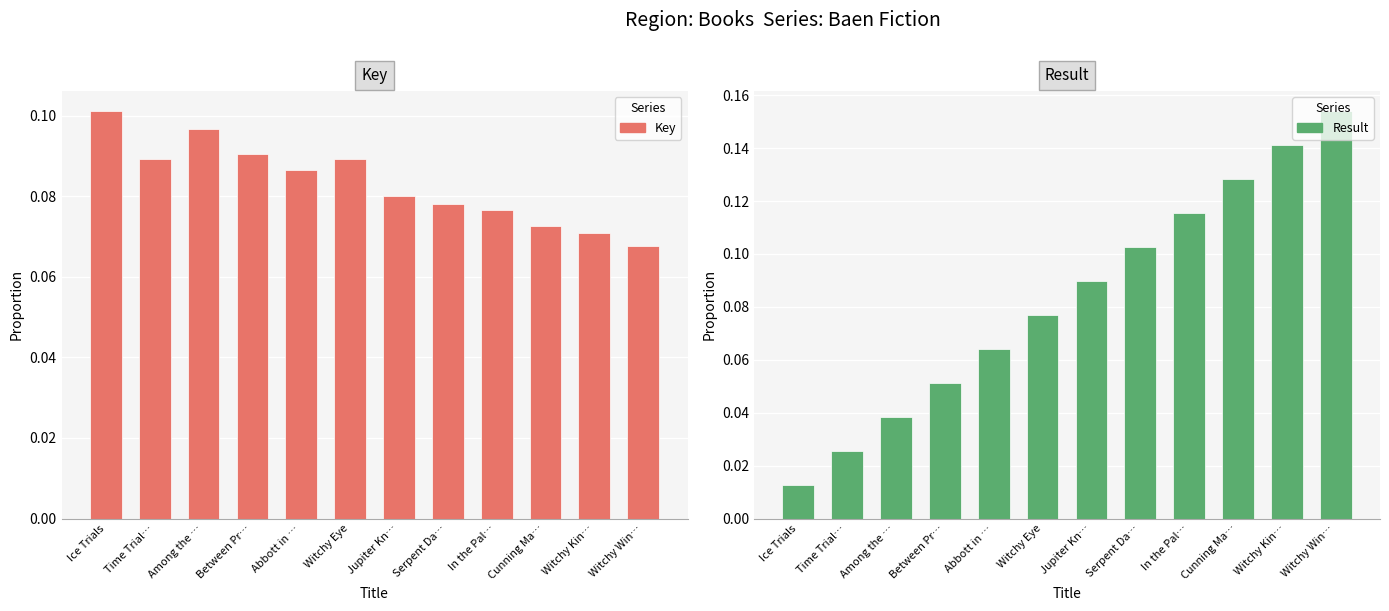

Reading left to right, what are all the values shown in this chart?

Key: 0.1	0.1	0.1	0.1	0.1	0.1	0.1	0.1	0.1	0.1	0.1	0.1
Result: 0.0	0.0	0.0	0.1	0.1	0.1	0.1	0.1	0.1	0.1	0.1	0.2